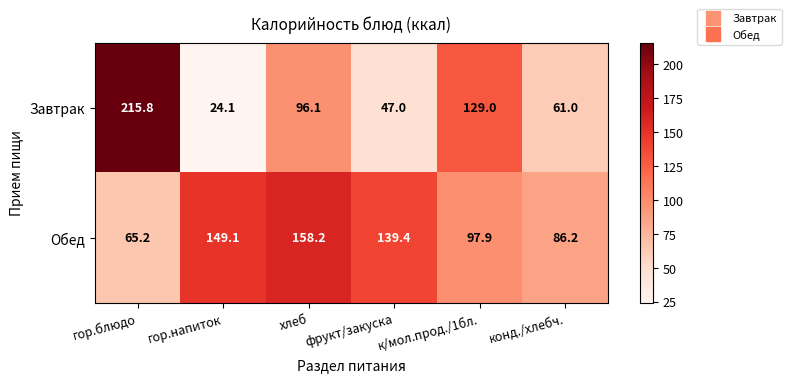

What is the maximum value shown in the chart?

215.8